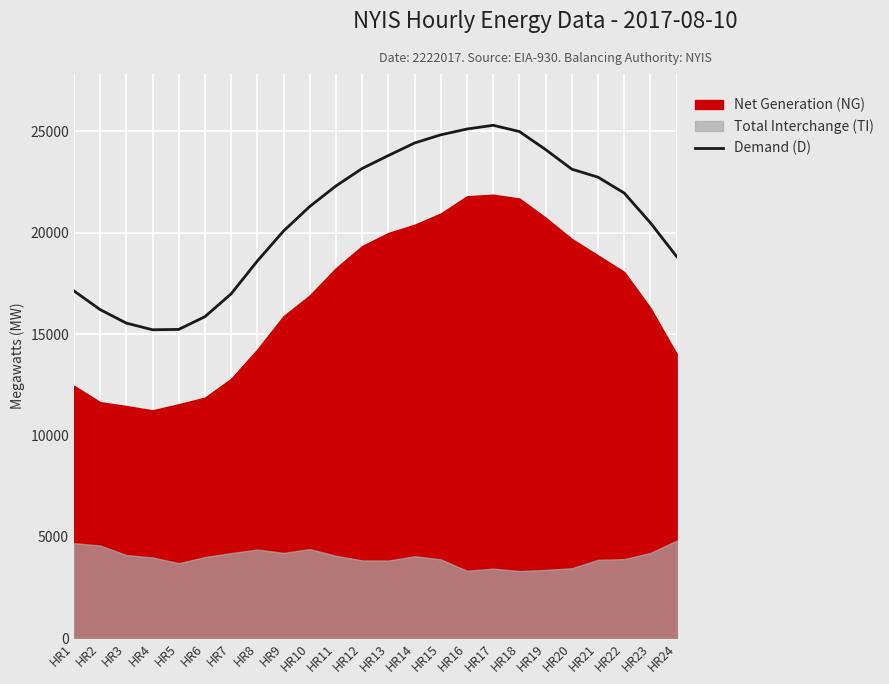

What is the approximate value at HR18, to the nearest 50?

25000